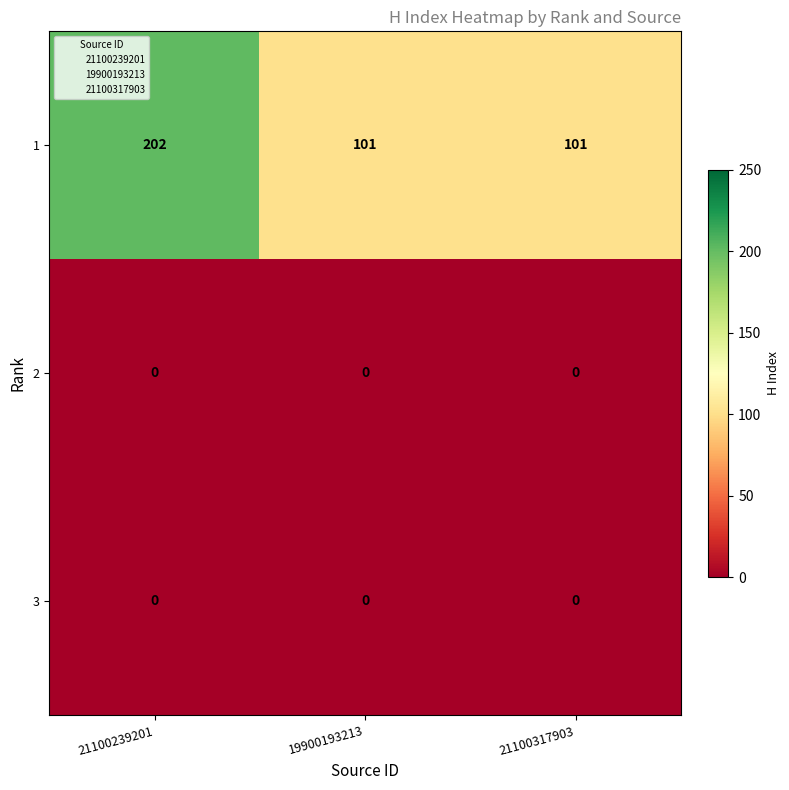

What is the spread (max minus min) of values at 21100239201?

202